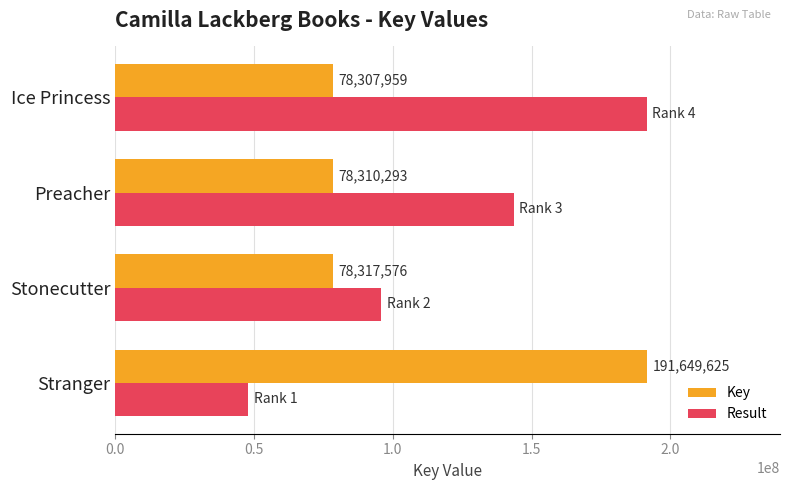

At which category is the sum across all series the highest?

Ice Princess